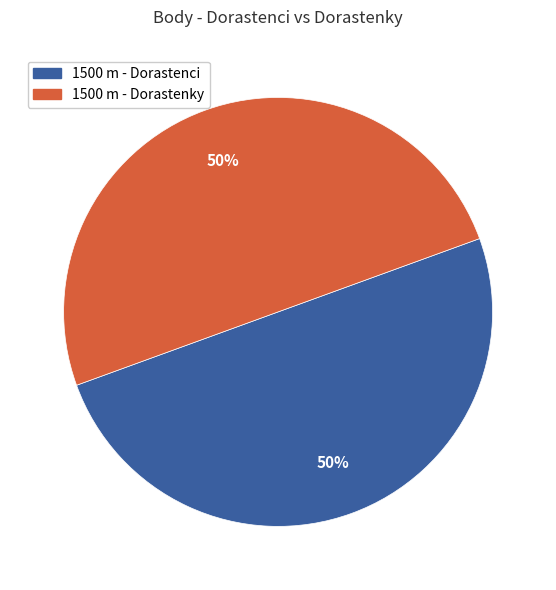

What is the ratio of the value at 1500 m - Dorastenky to the value at 1500 m - Dorastenci?

1.0